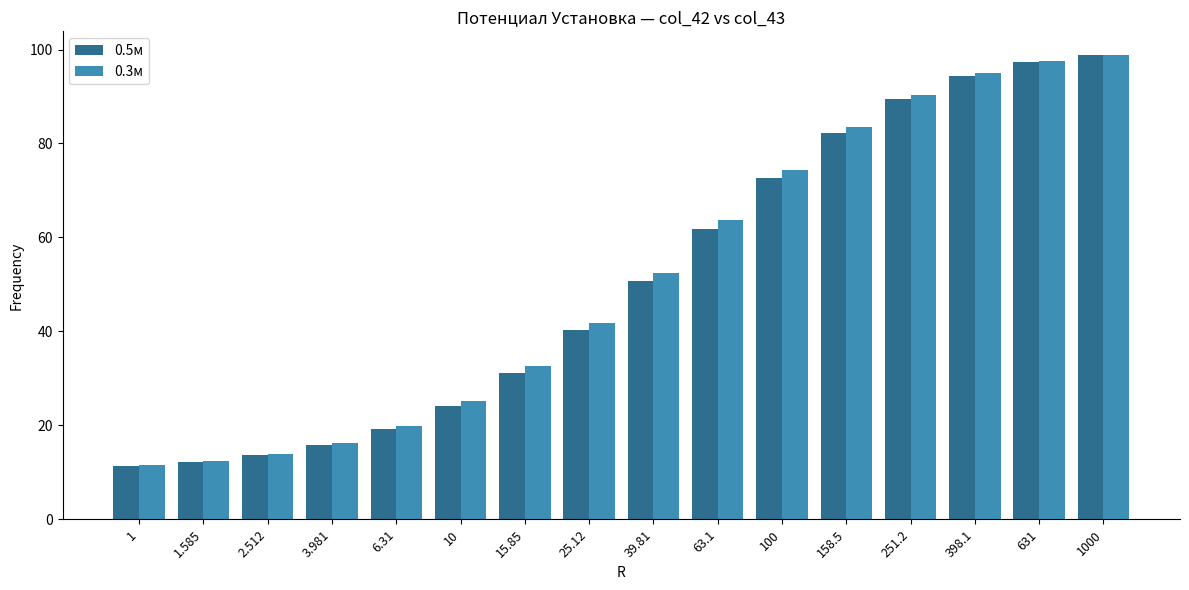

What is the difference between the second highest and minimum values in the 0.3м series?

86.1